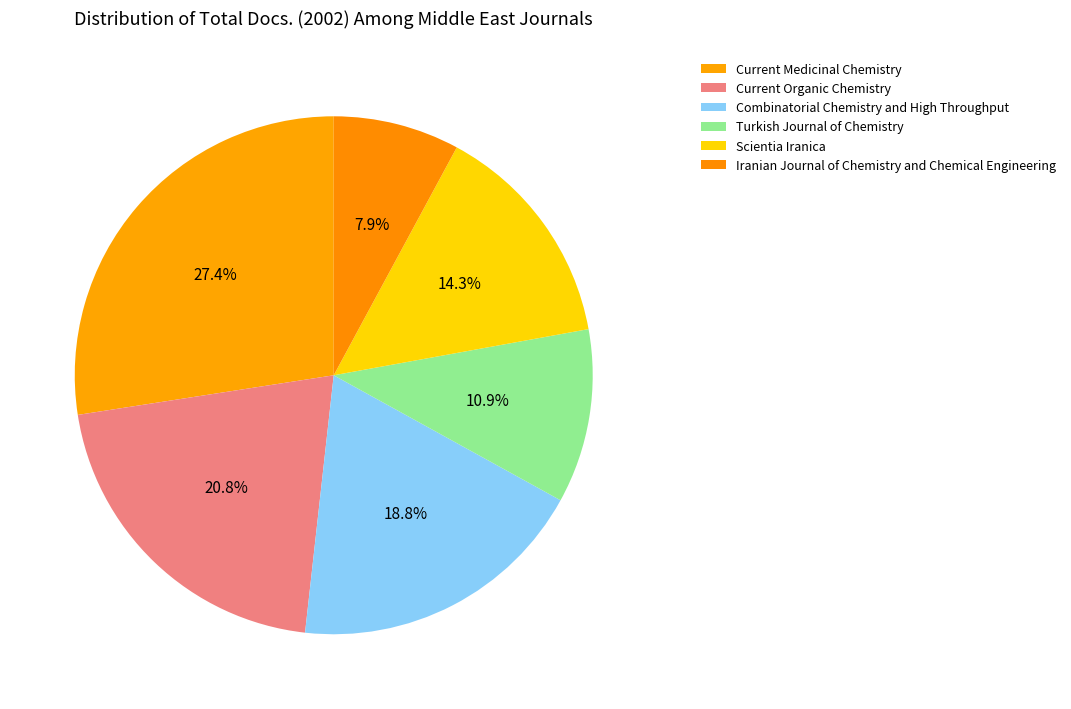

Is it true that Combinatorial Chemistry and High Throughput is 9% of the pie?

False